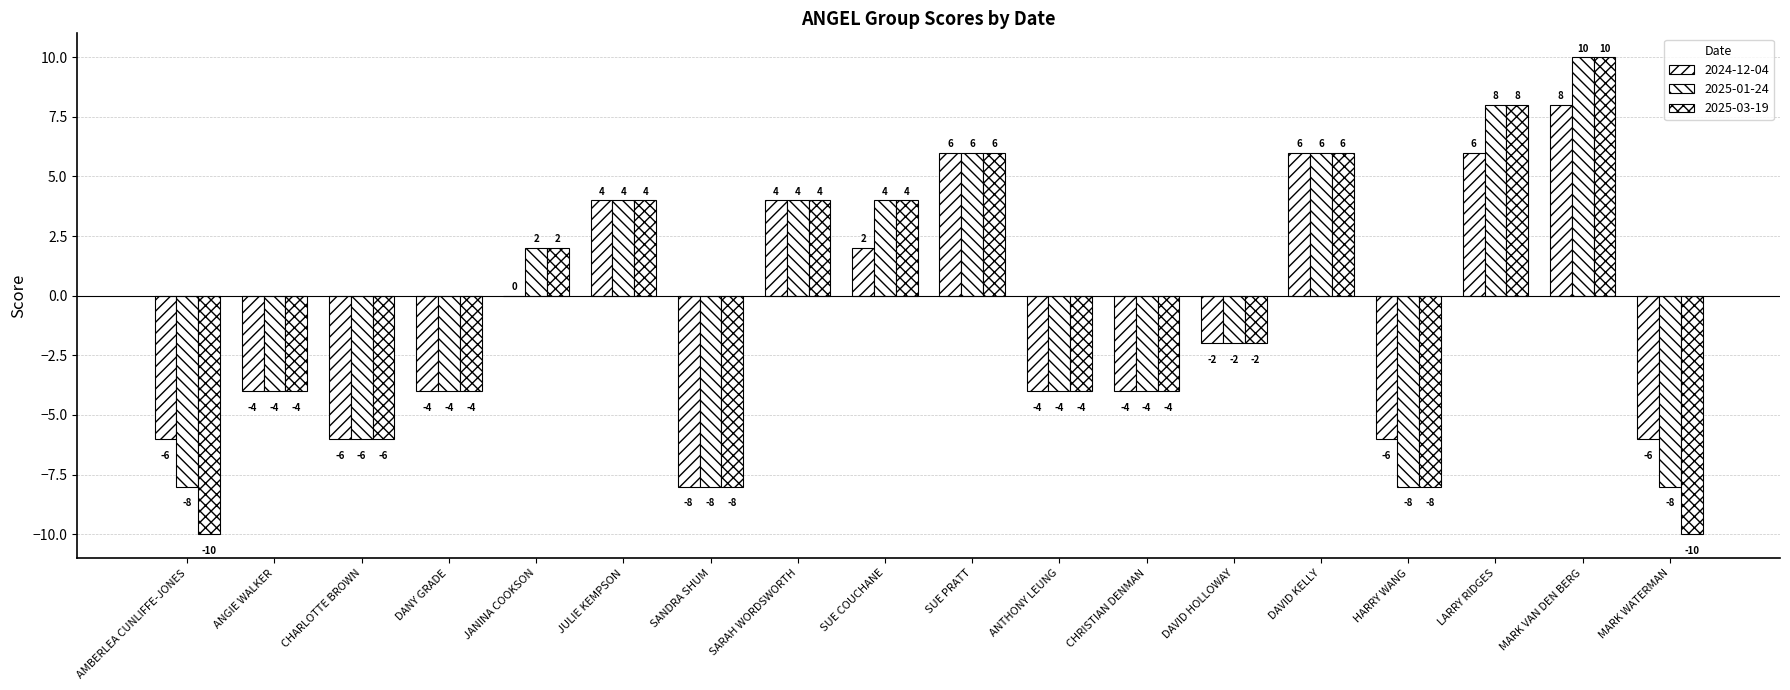

Which series has the widest spread of values?

2025-03-19